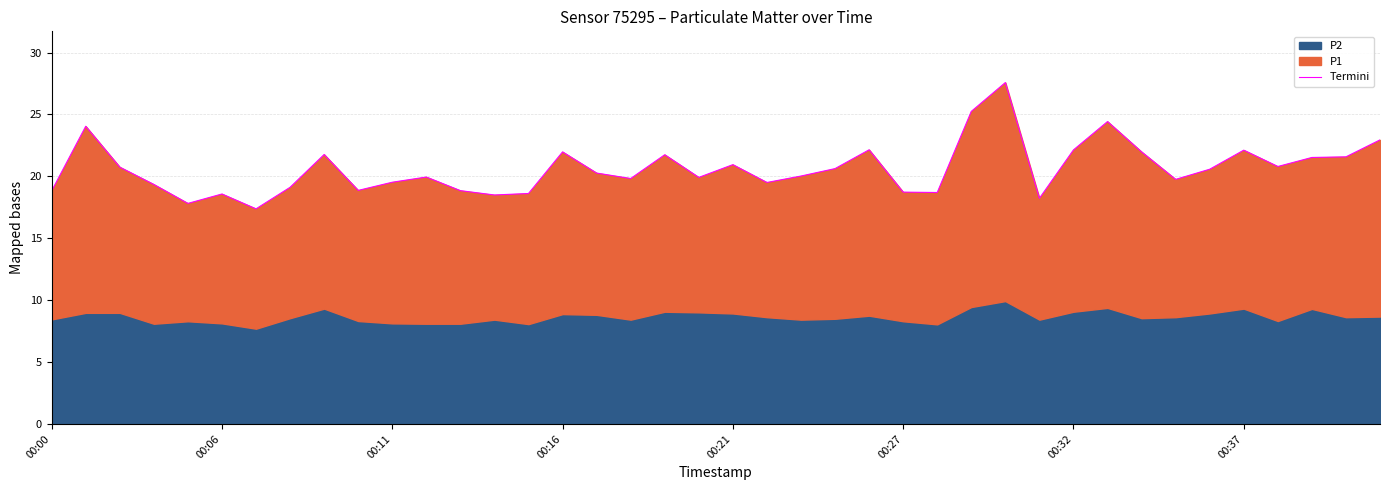

What is the ratio of the value at 26 to the value at 00:21?

1.0